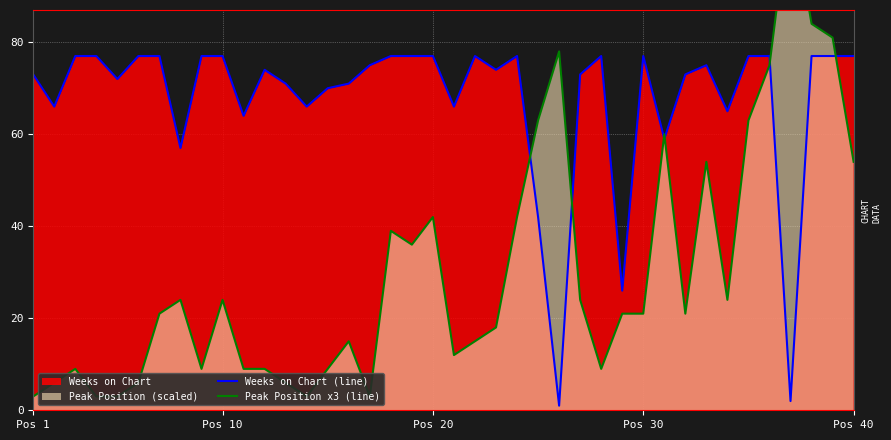

What is the value of the Peak Position x3 (line) point at the 6th from the left?

6